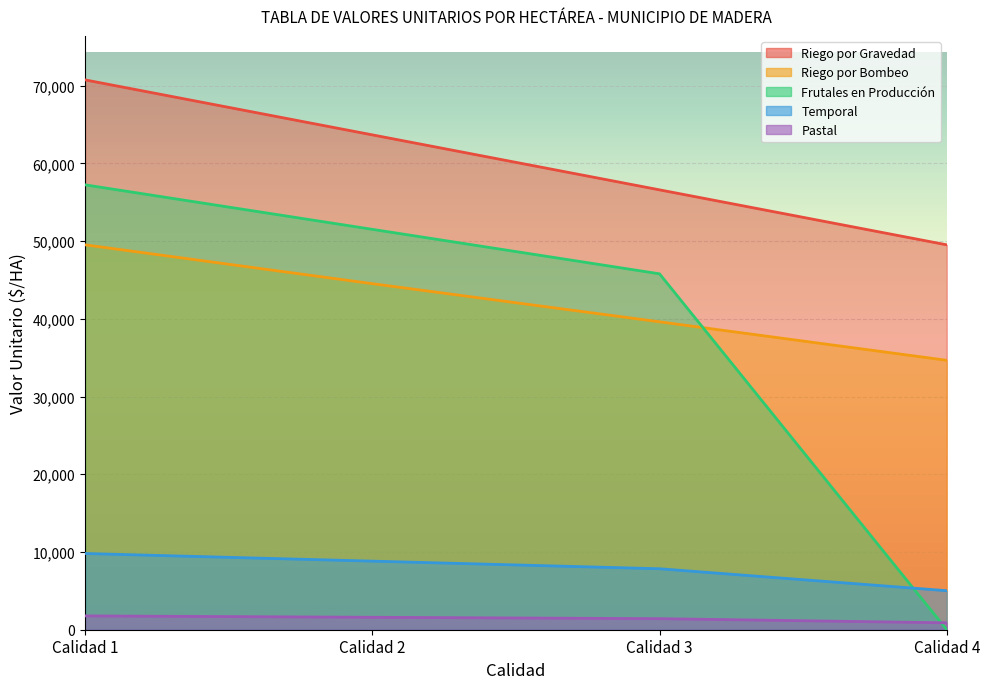

What is the difference between the maximum and minimum values in the Temporal series?

4784.8